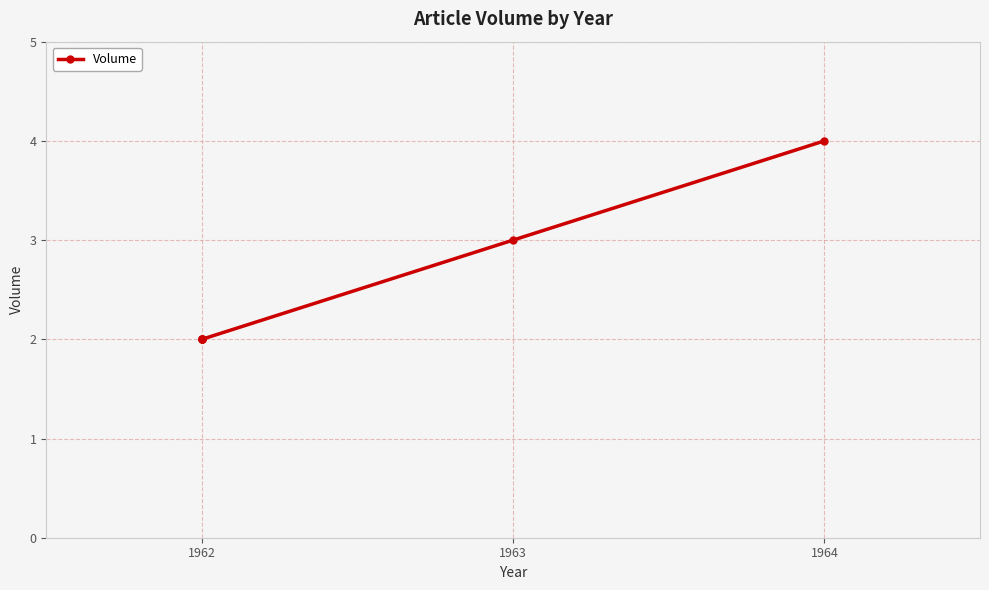

How many lines are shown in the chart?

1